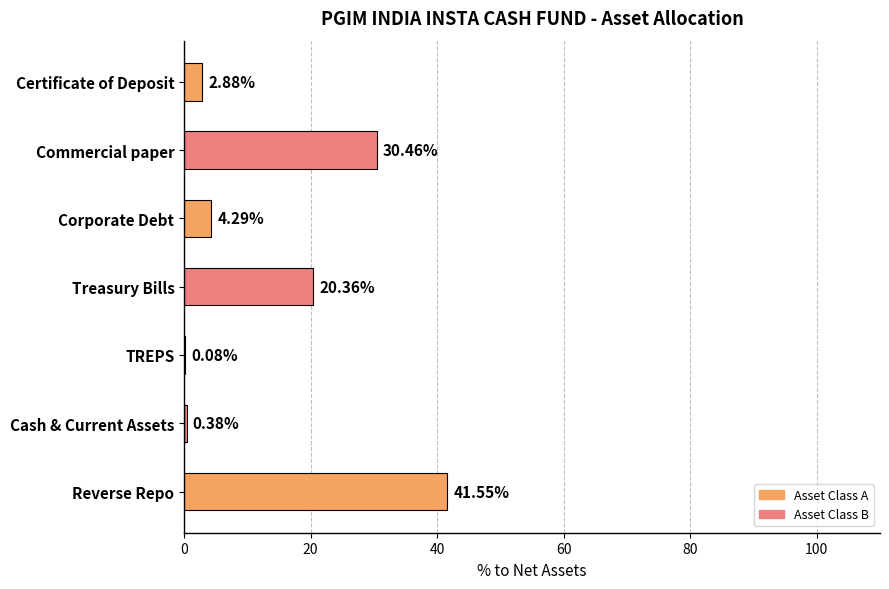

What is the sum of all values?

100.0